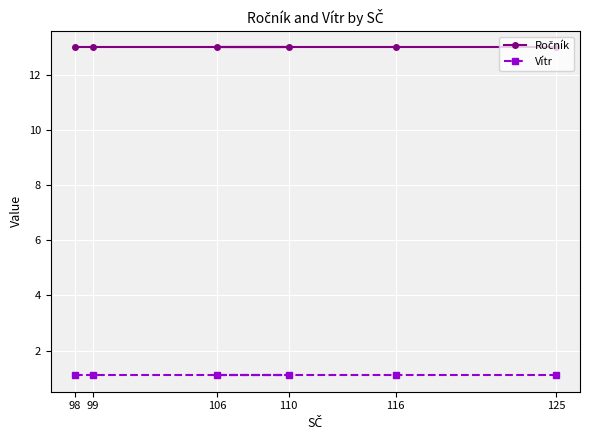

What value does the Vítr series have at 110?

1.1